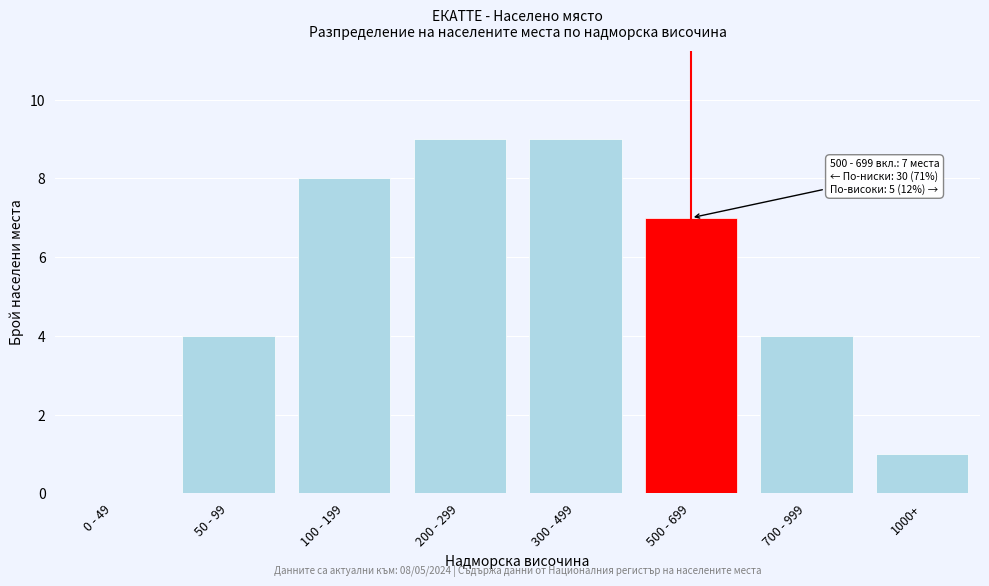

Reading left to right, extract all data points from this chart.

0 - 49=0	50 - 99=4	100 - 199=8	200 - 299=9	300 - 499=9	500 - 699=7	700 - 999=4	1000+=1